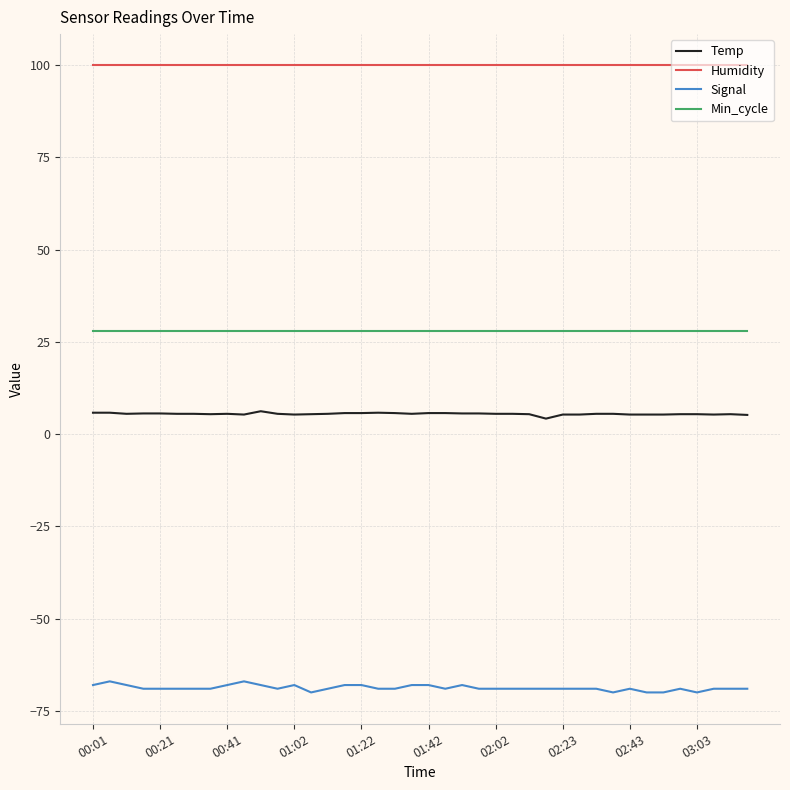

Which series has the widest spread of values?

Signal